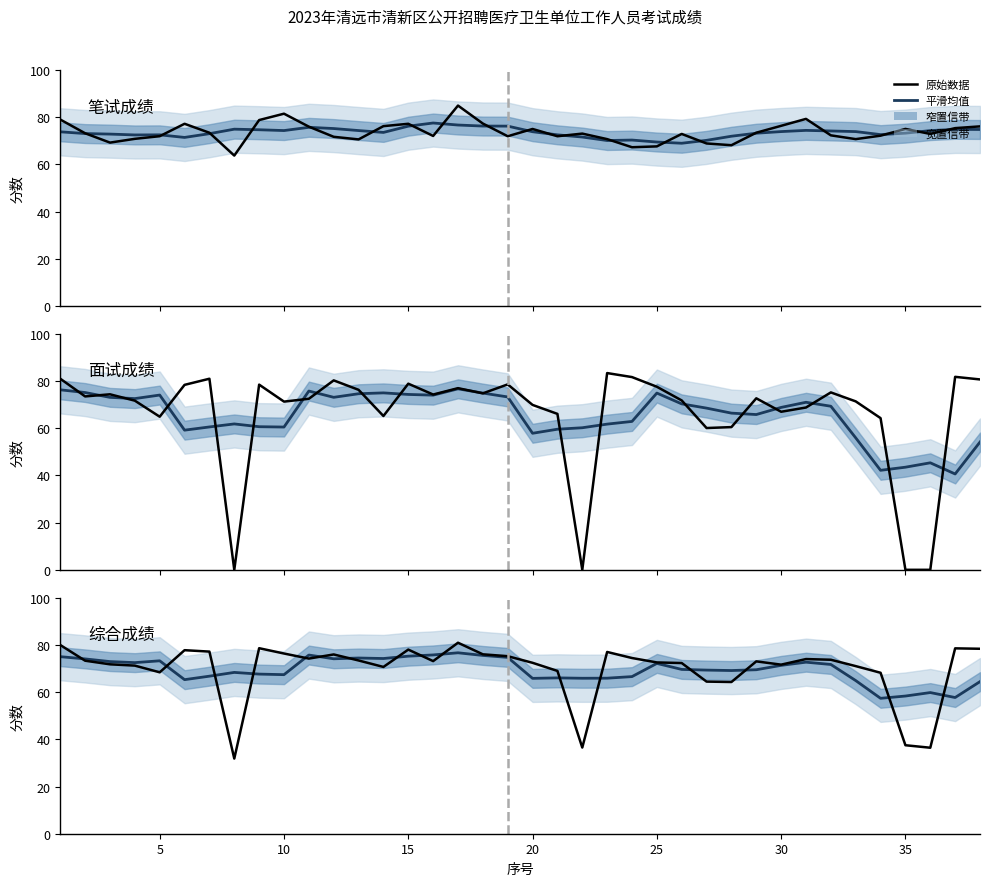

Does the chart have visible grid lines?

No